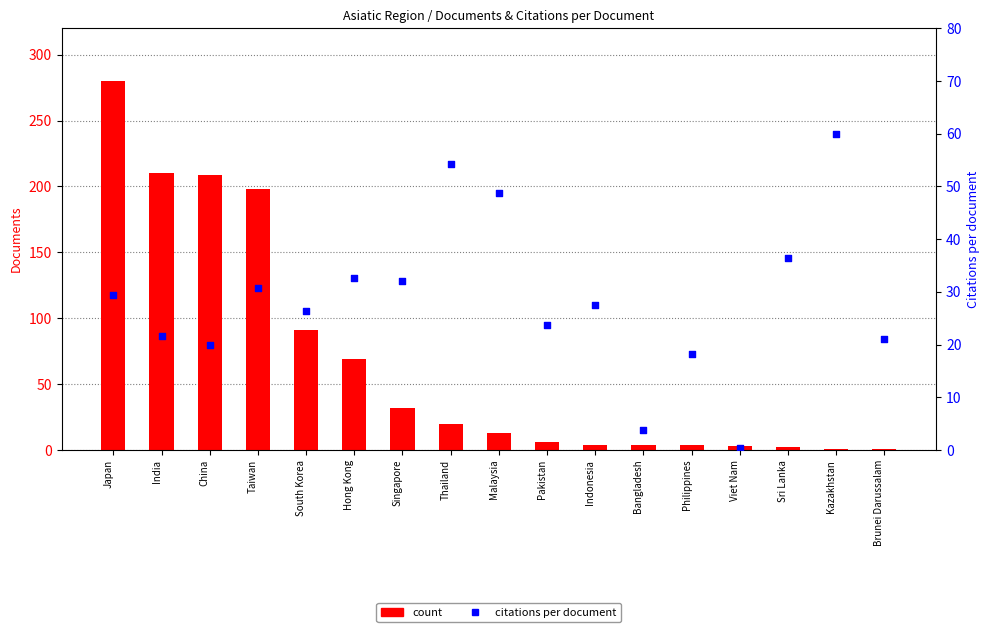

What are all the series names shown in the legend?

count, citations per document